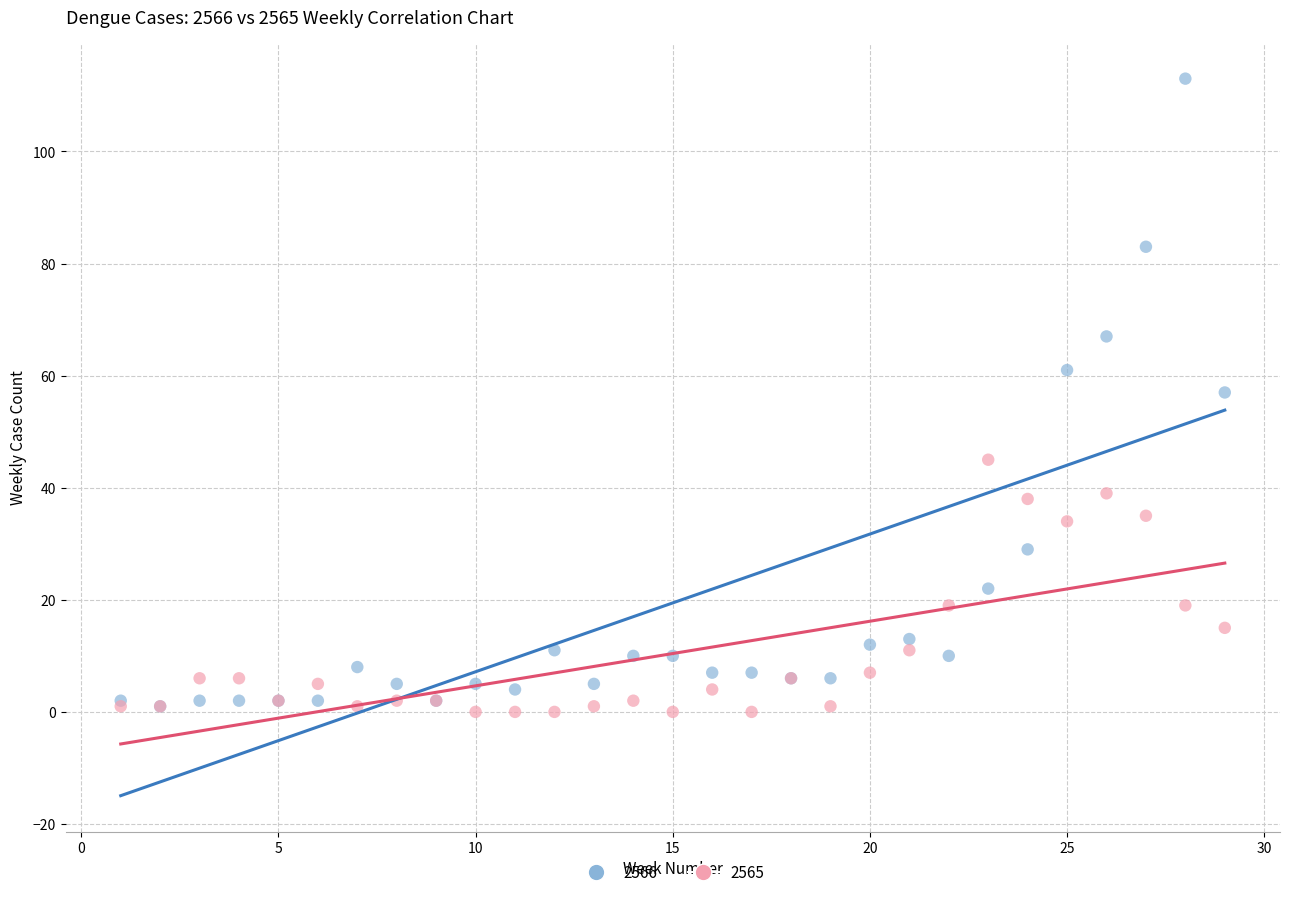

What are all the series names shown in the legend?

2566, 2565